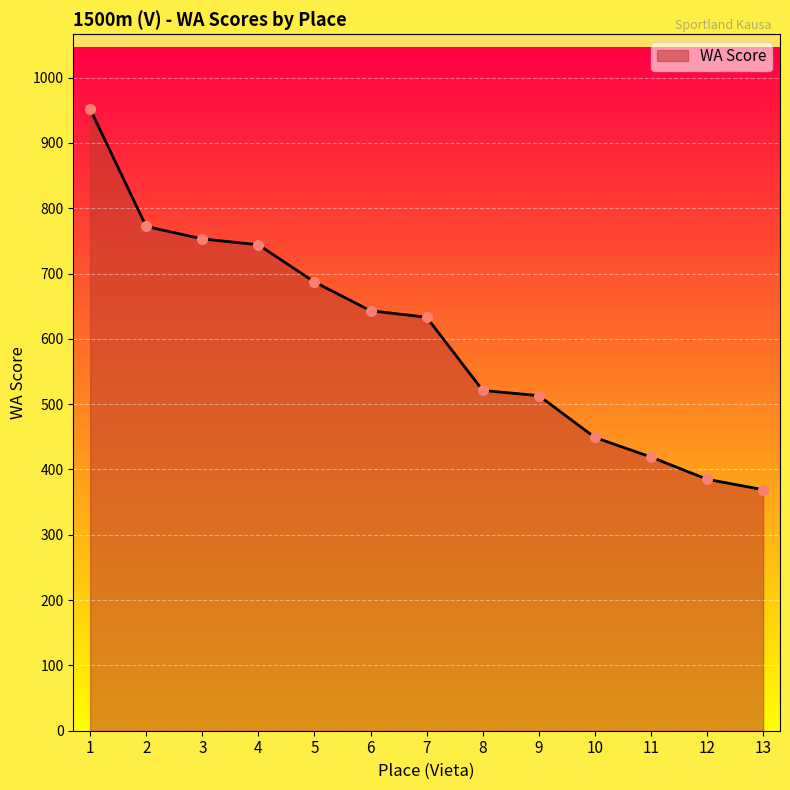

The chart shows a value of 113 at 12. True or false?

False